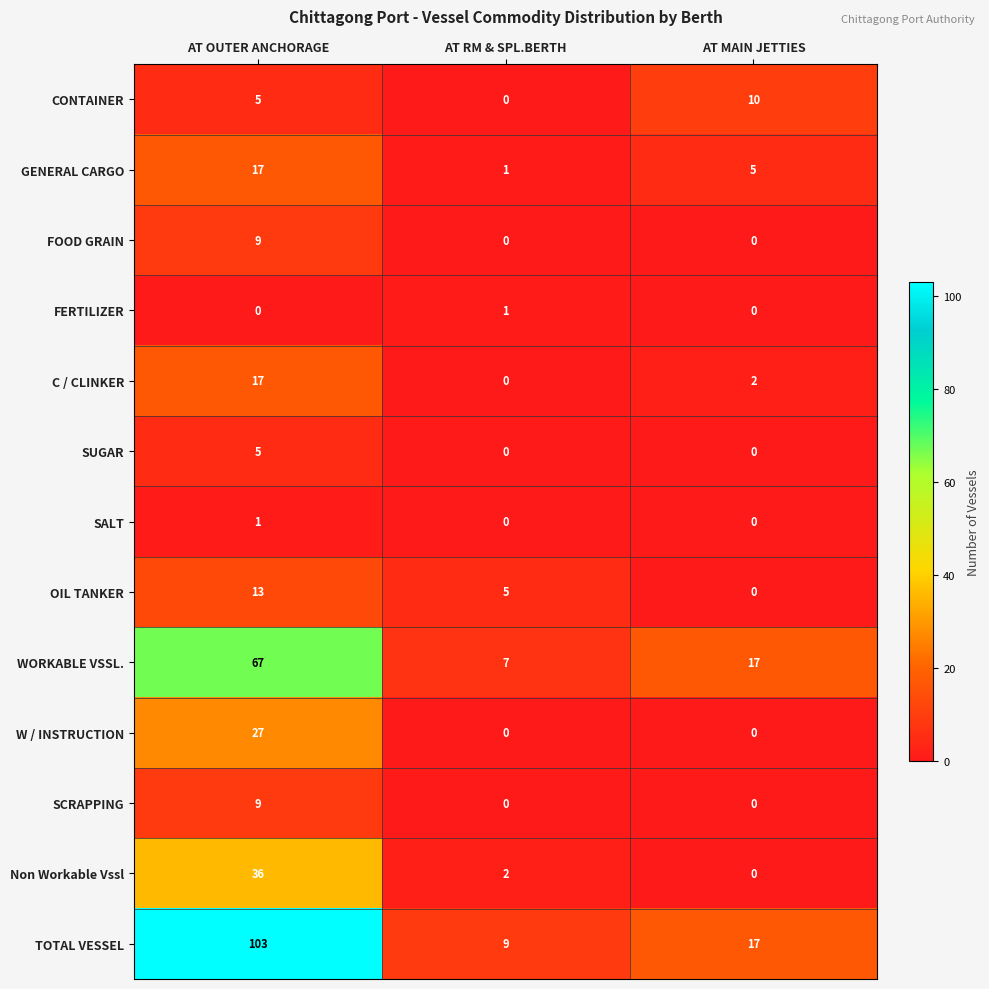

At which label does FERTILIZER reach its peak?

AT RM & SPL.BERTH